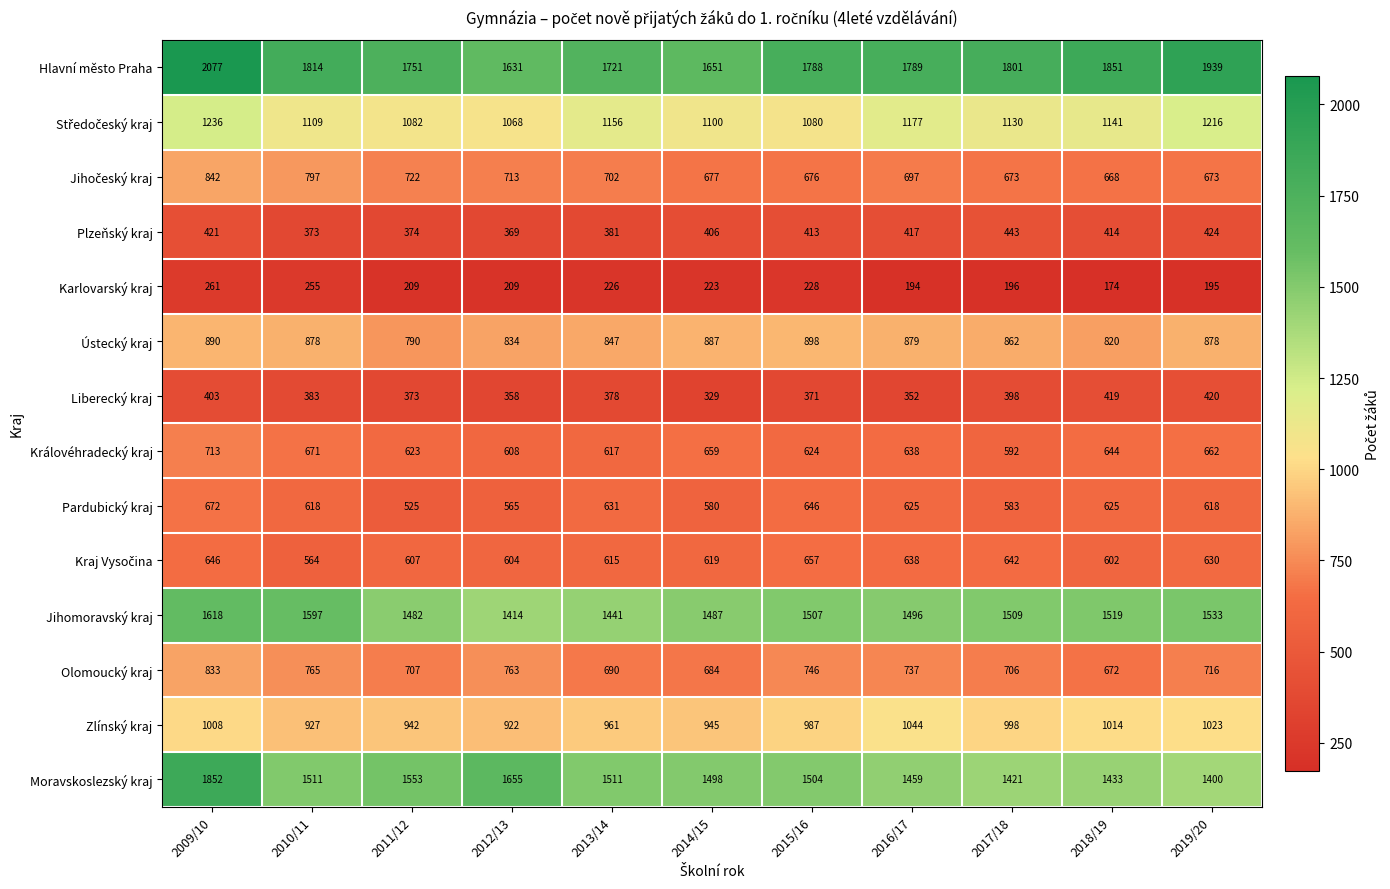

What is the minimum value shown in the chart?

174